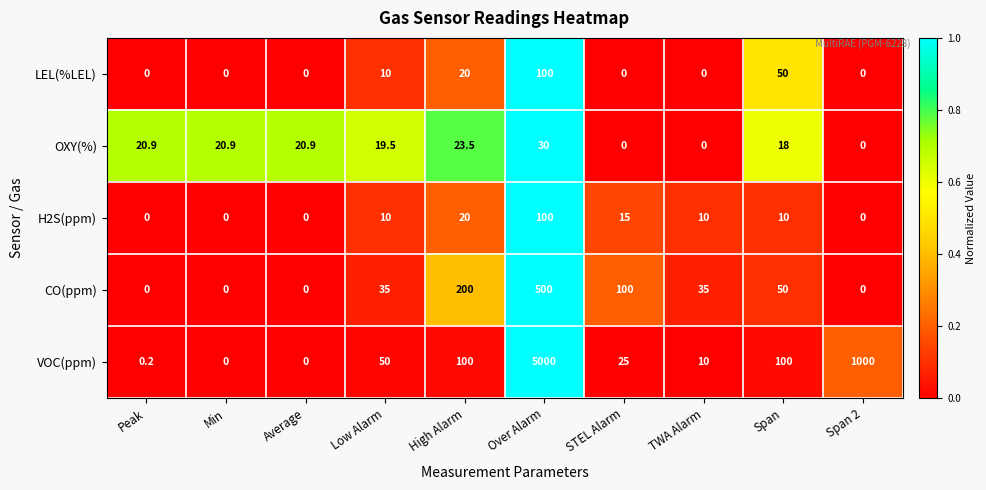

At which label is CO(ppm) closest to 250?

High Alarm